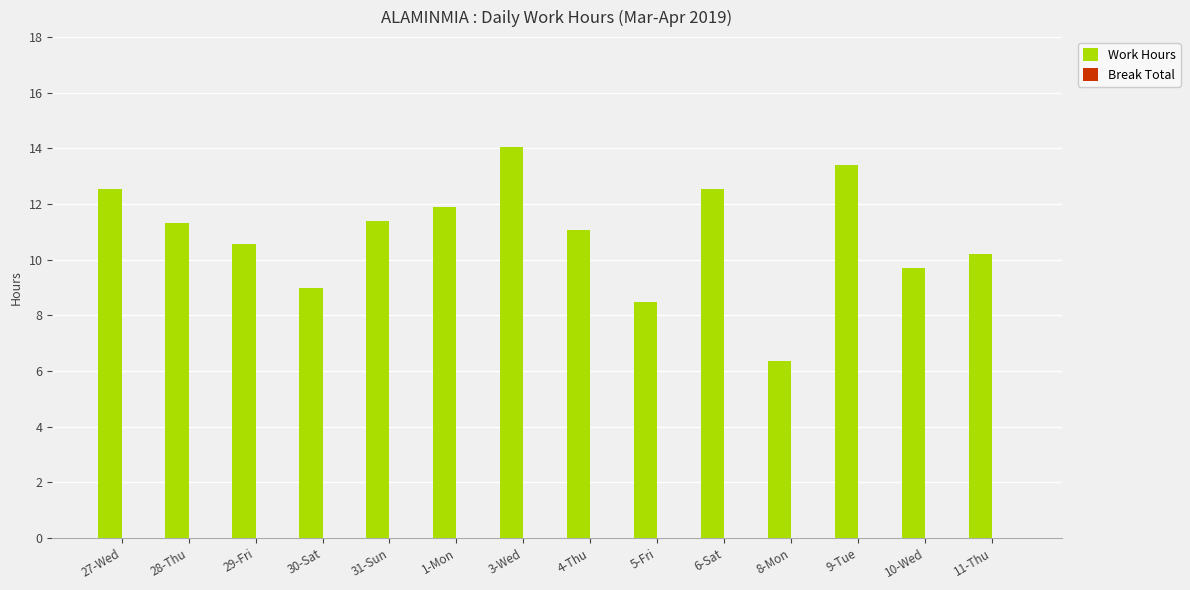

What is the change in value from 10-Wed to 11-Thu?

+0.5